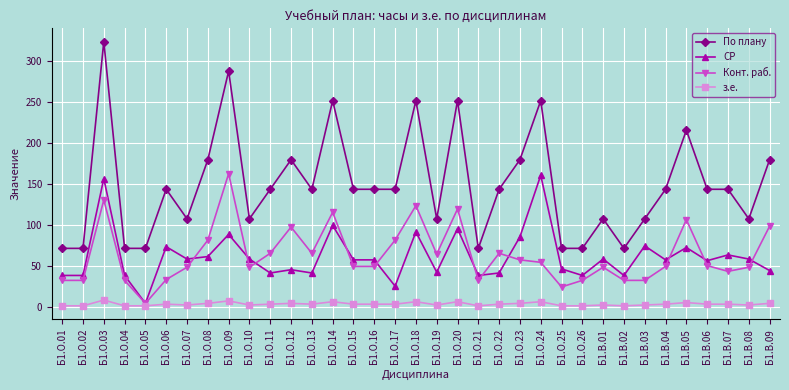

Which label corresponds to the largest value in the chart?

Б1.О.03